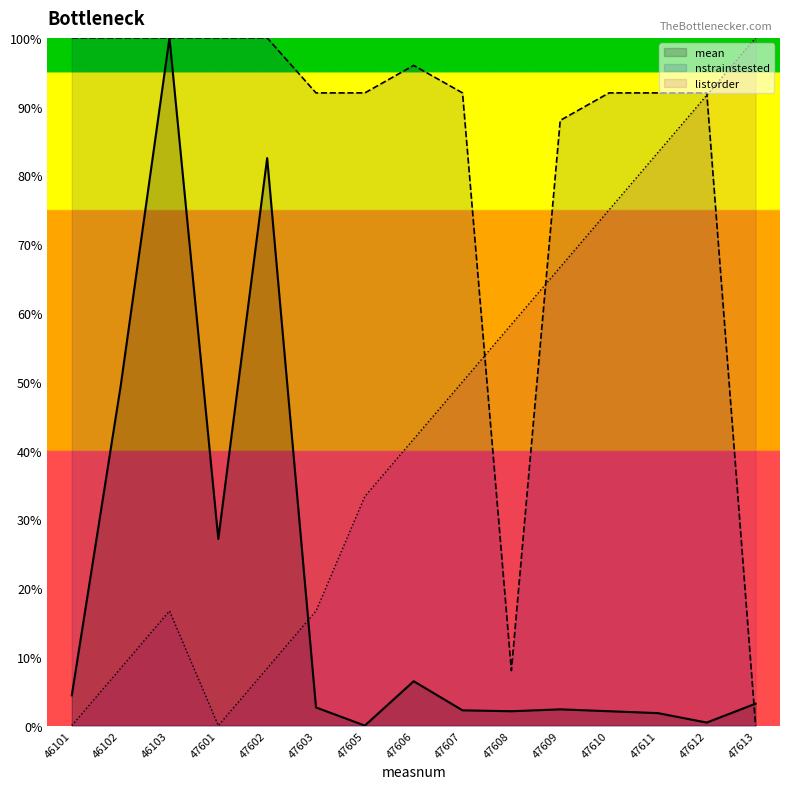

True or false: listorder and mean cross at least once.

True